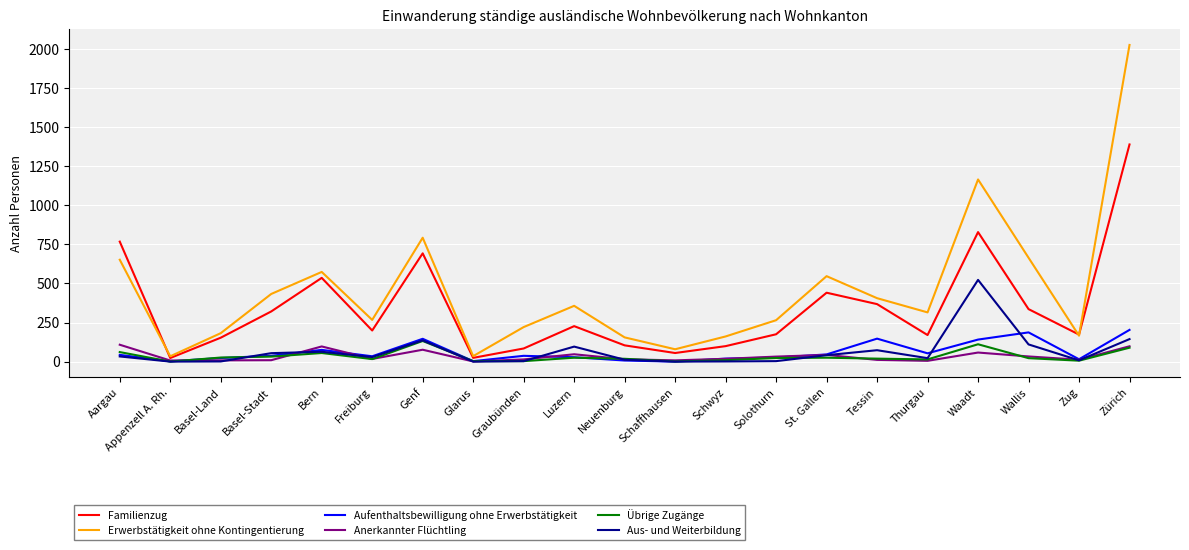

What are all the series names shown in the legend?

Familienzug, Erwerbstätigkeit ohne Kontingentierung, Aufenthaltsbewilligung ohne Erwerbstätigkeit, Anerkannter Flüchtling, Übrige Zugänge, Aus- und Weiterbildung